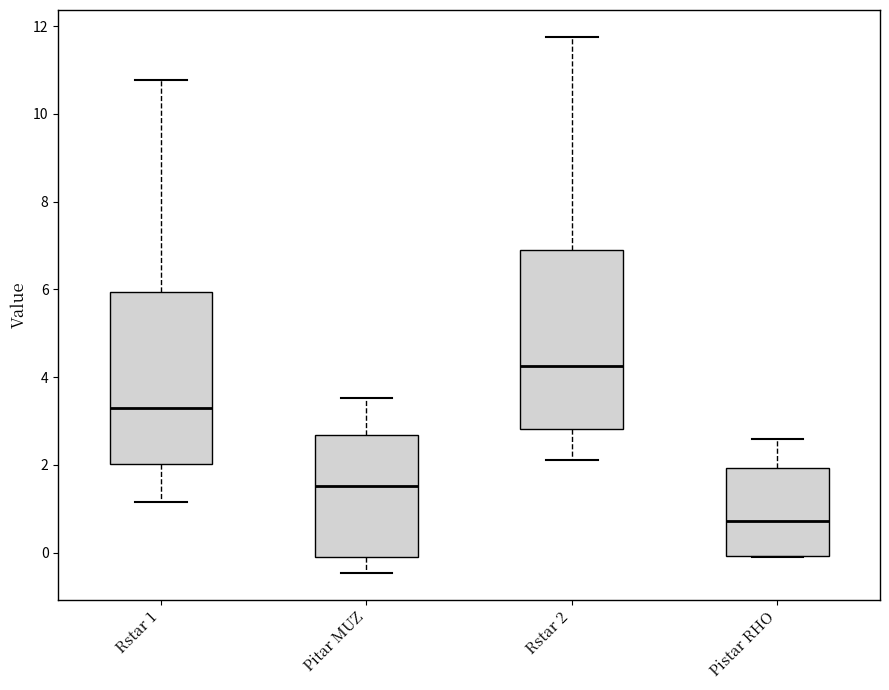

Where is the upper edge of the box for Pistar RHO on the y-axis? The values are not printed on the chart, so give them approximately, as read against the axis.

2.0